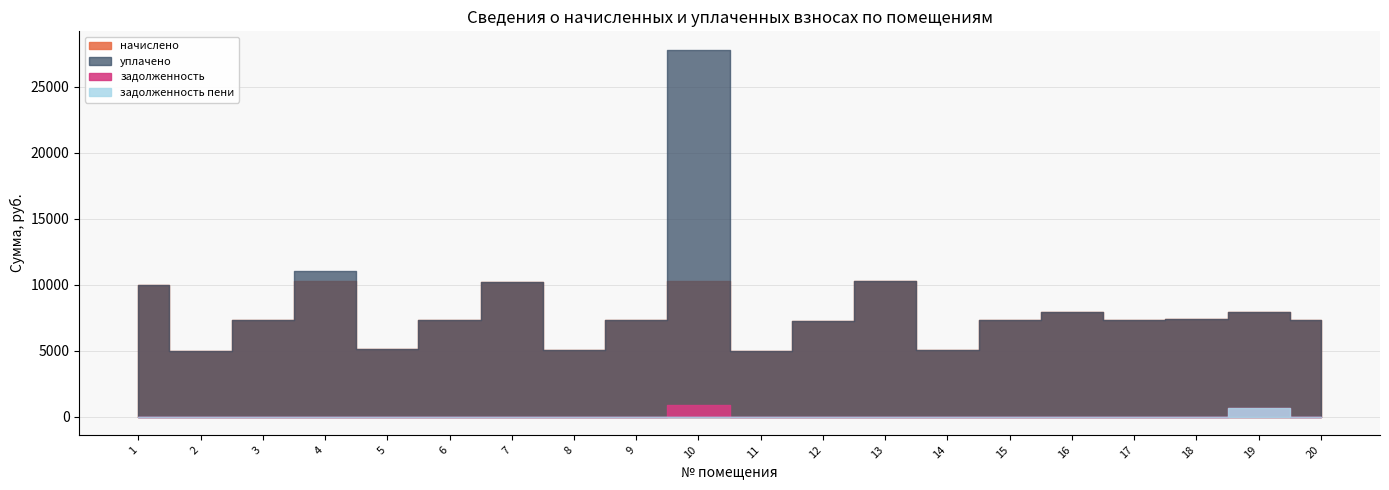

What is the sum of all задолженность values?

1516.6